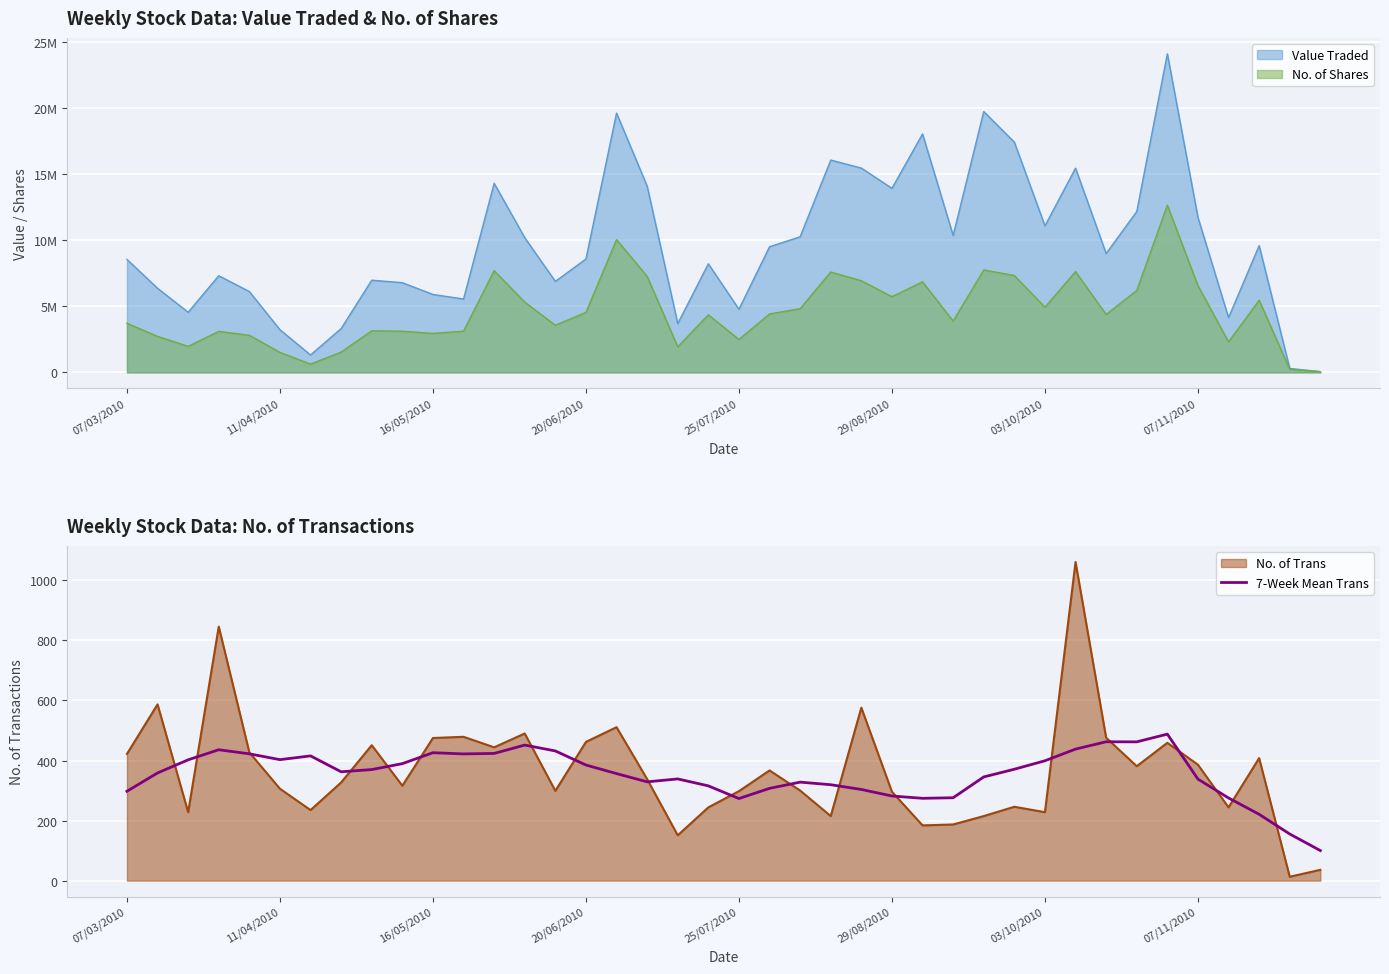

Is it true that 7-Week Mean Trans equals 273.3 at 25/07/2010?

True